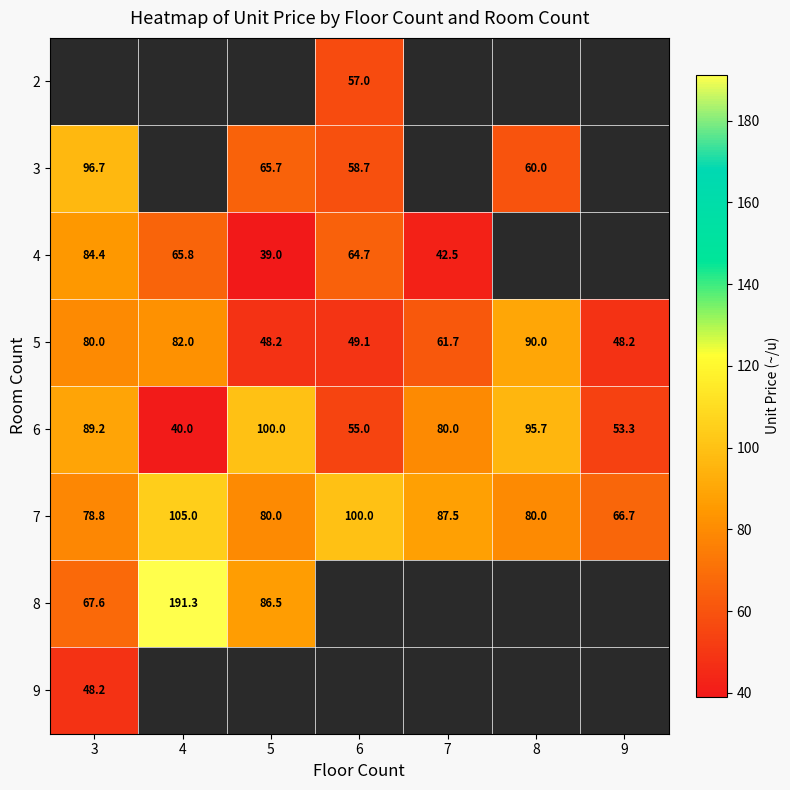

How many values in the 6 series are below 80?

3